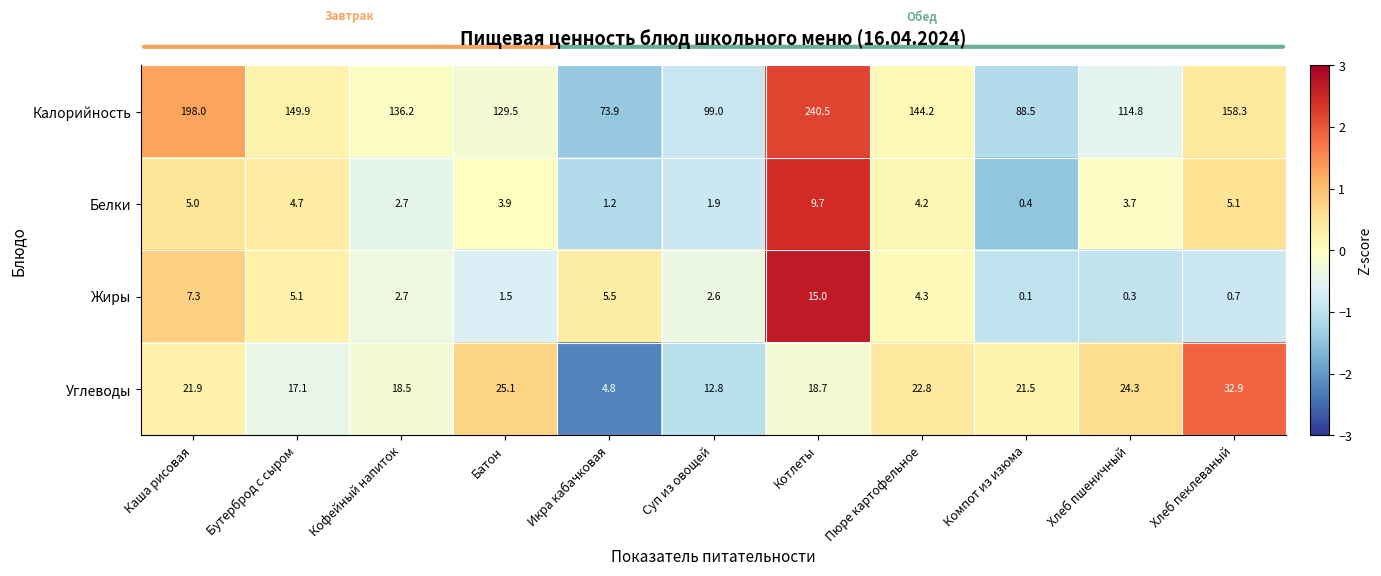

Which series has the widest spread of values?

Калорийность